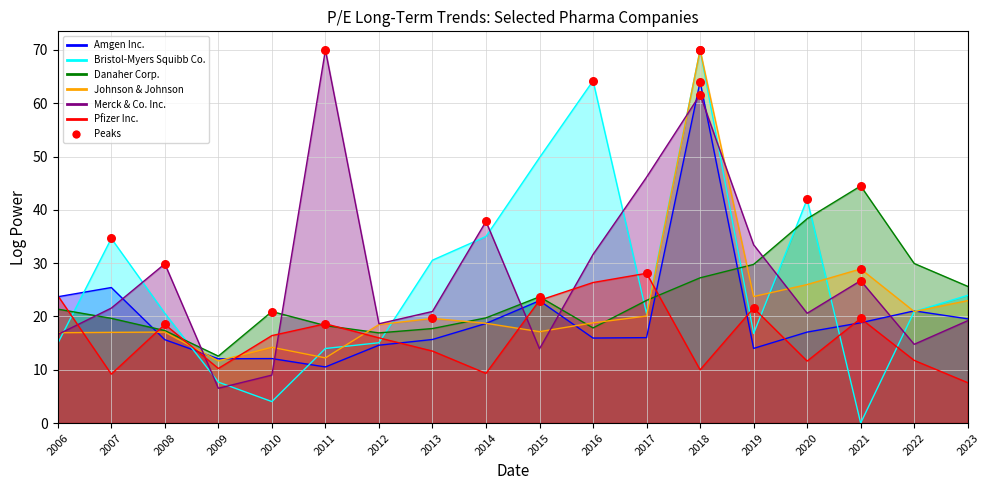

Which series reaches the maximum Y coordinate?

Amgen Inc.